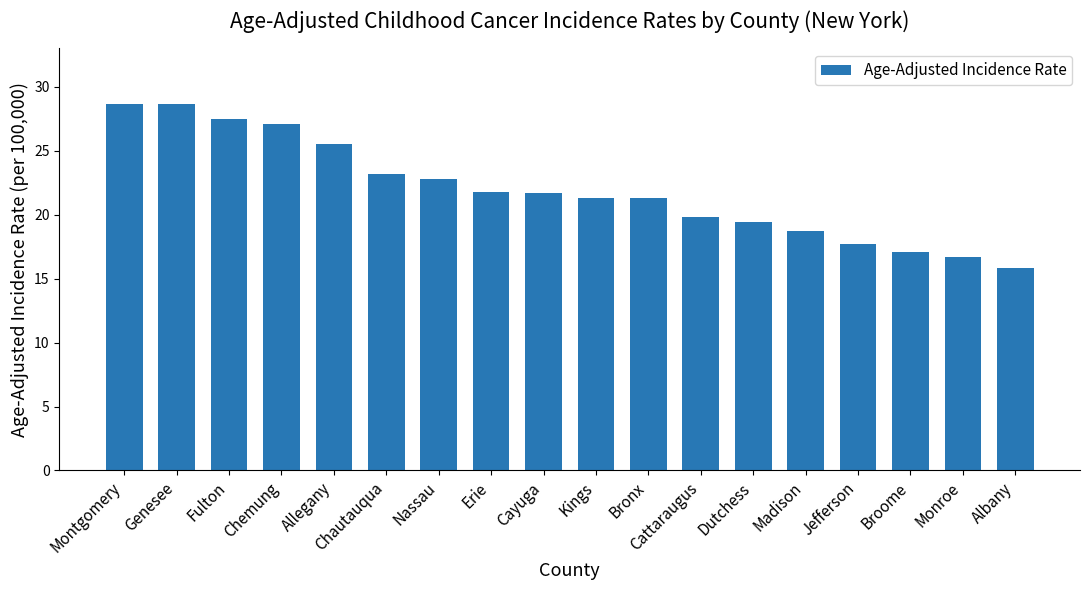

What is the sum of all values?

394.8